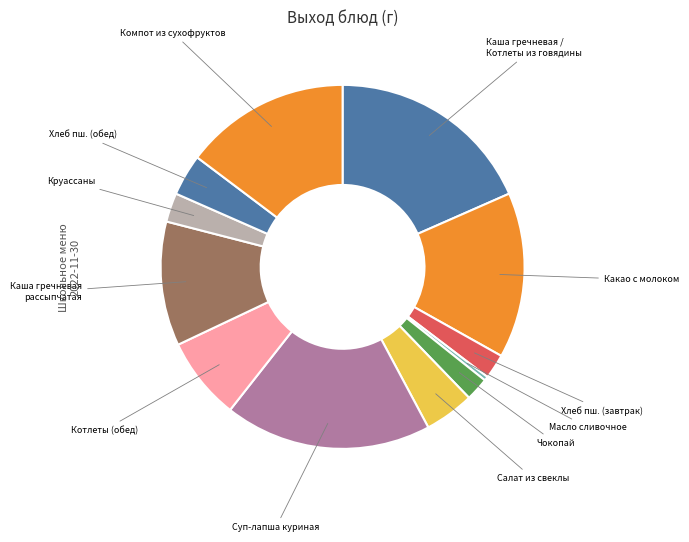

Which slice is the largest?

Каша гречневая /Котлеты из говядины